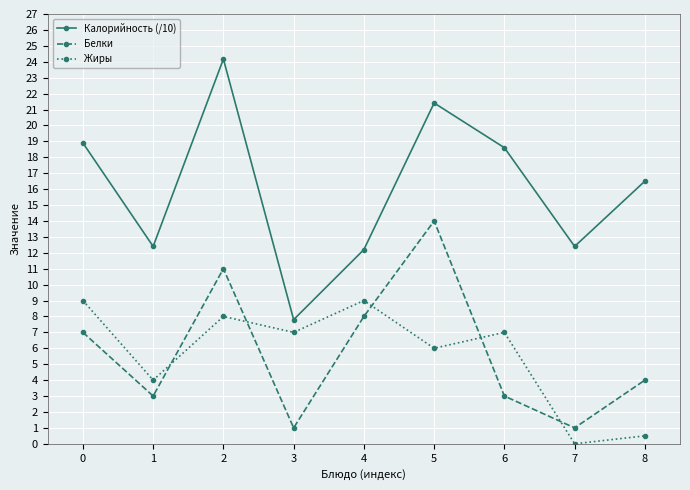

Rank the series by their maximum value, from lowest to highest.

Жиры, Белки, Калорийность (/10)